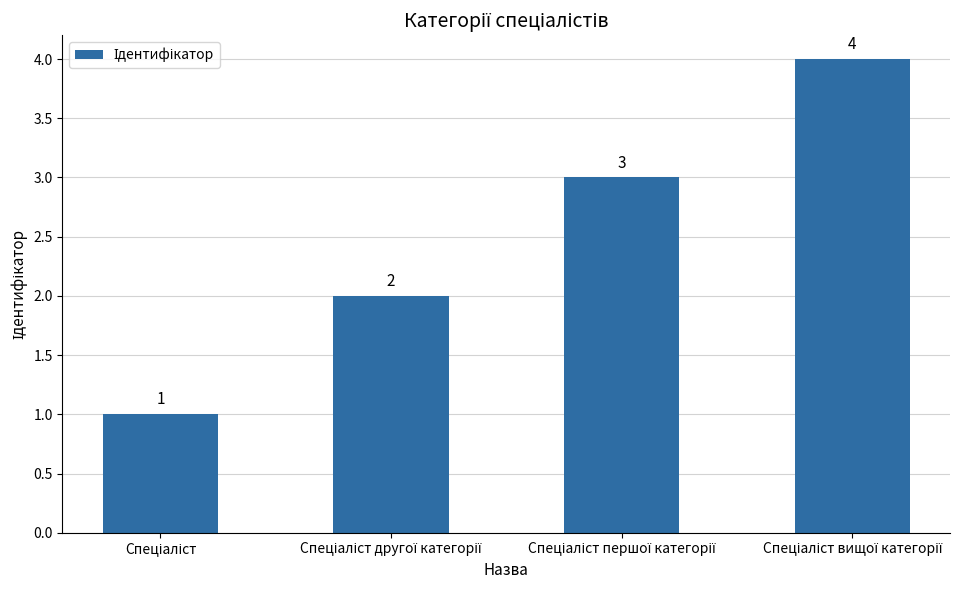

What is the greatest value displayed?

4